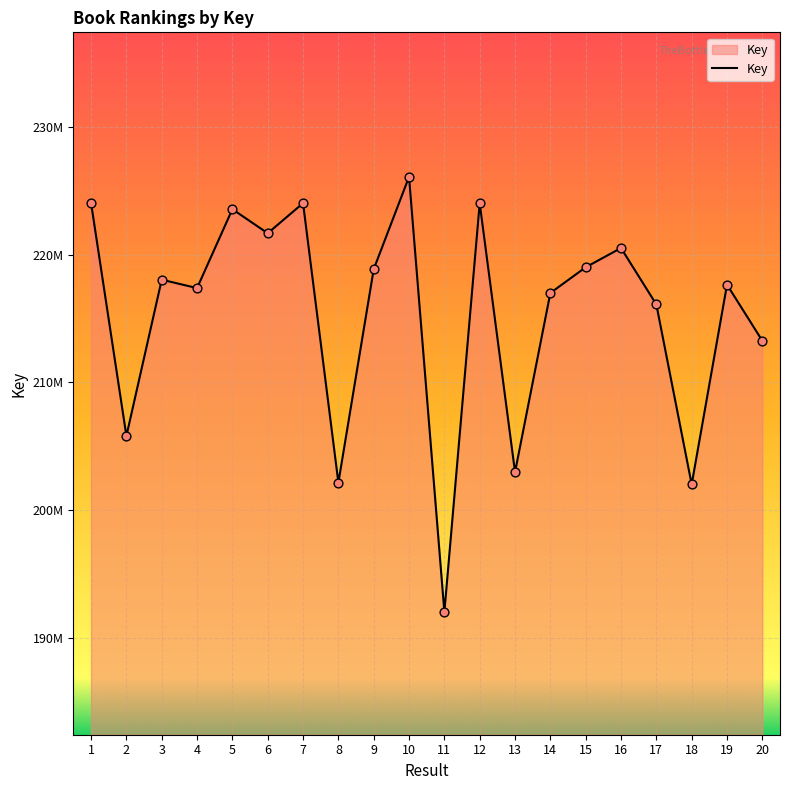

Which has a higher value, 7 or 6?

7